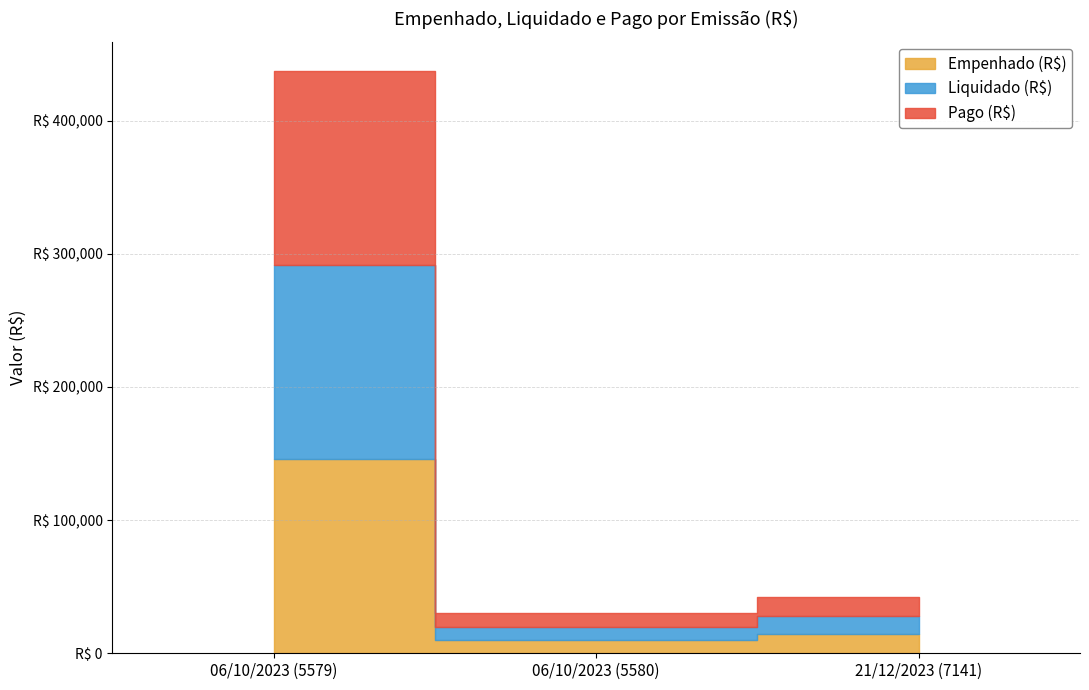

At which category is the sum across all series the highest?

06/10/2023 (5579)